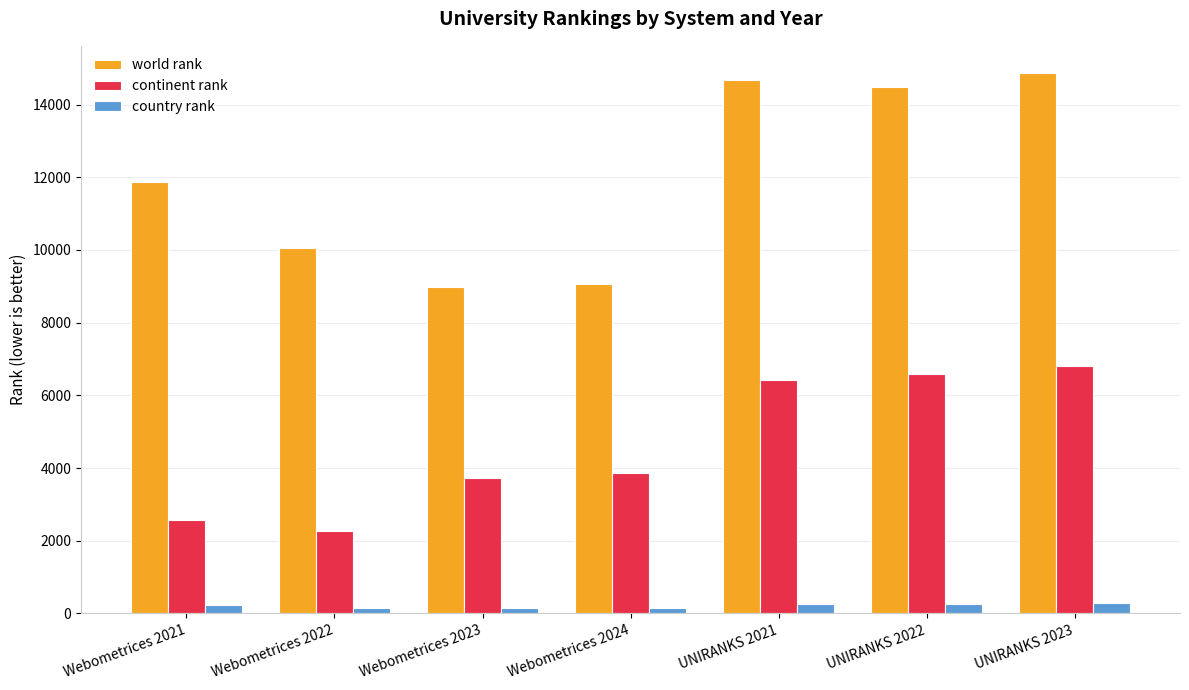

The value of world rank at Webometrices 2023 is 8972. True or false?

True